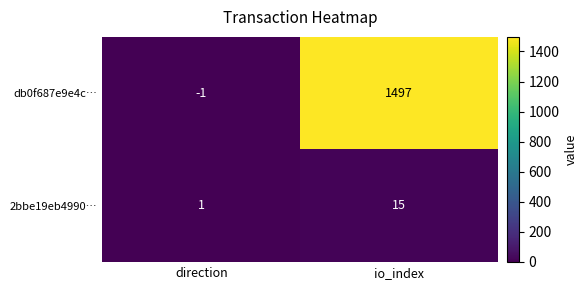

Reading left to right, extract all data points from this chart.

db0f687e9e4c…: direction=-1	io_index=1497
2bbe19eb4990…: direction=1	io_index=15